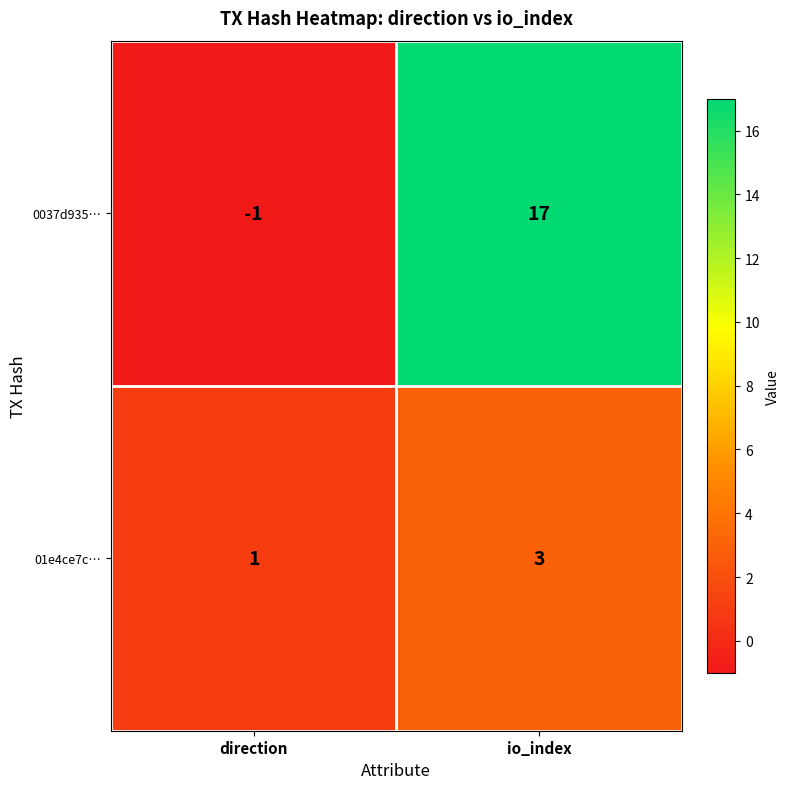

What is the difference between the highest and lowest values at io_index?

14